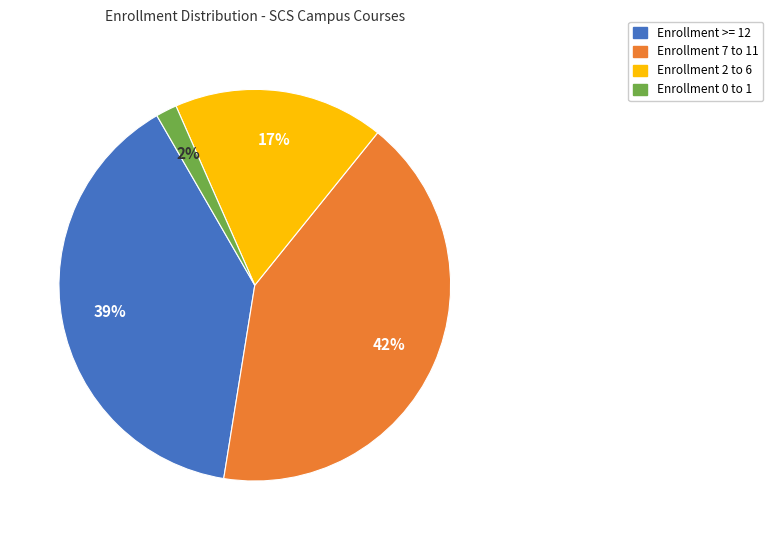

To the nearest percent, what is the average slice percentage?

25%